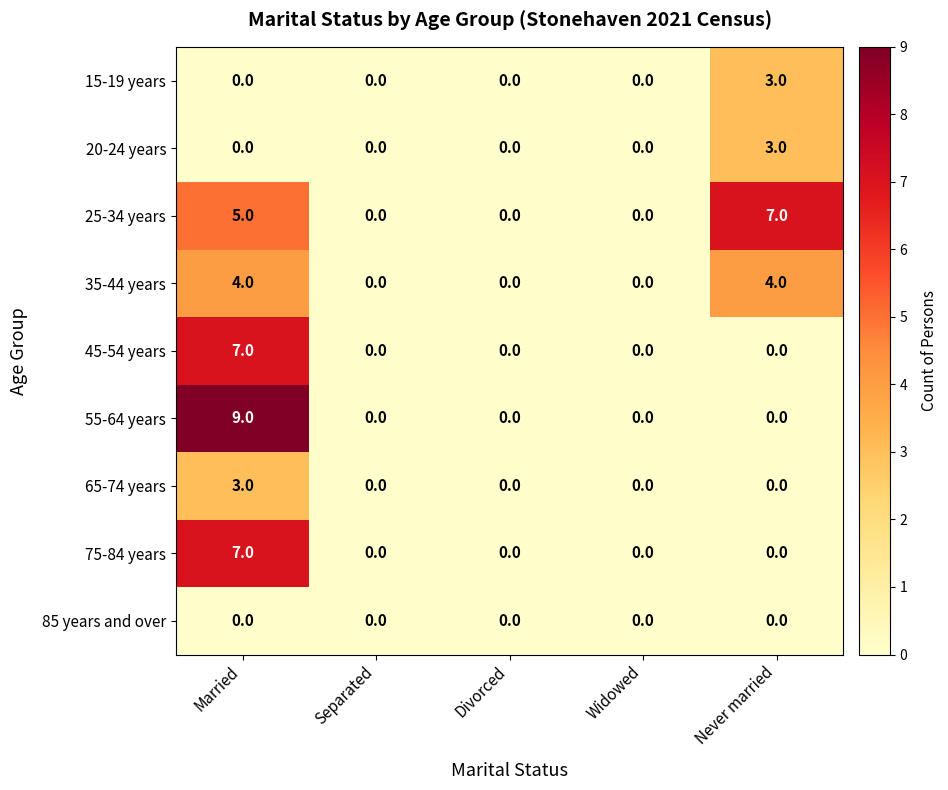

What is the highest value of the 20-24 years series?

3